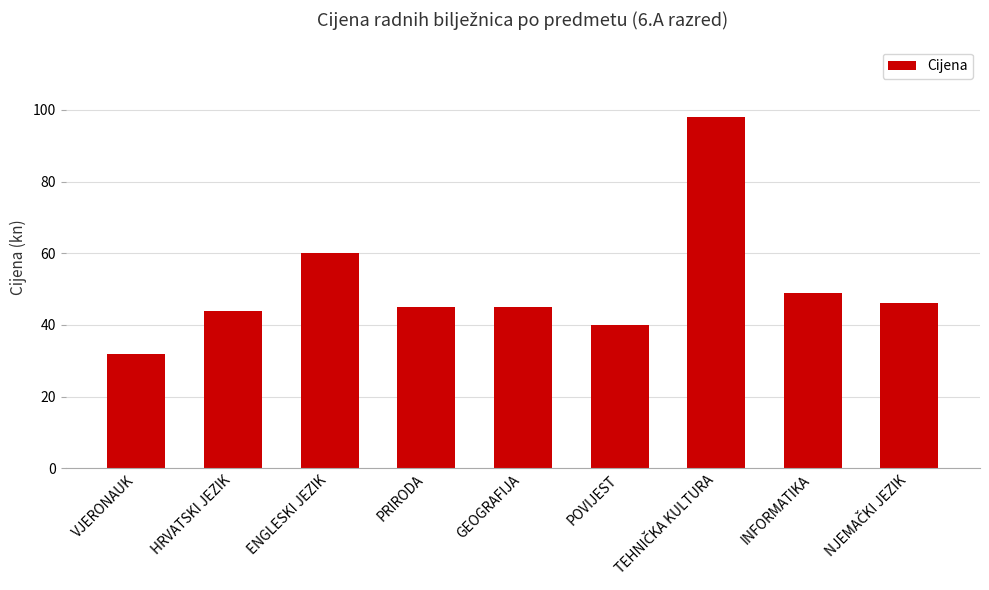

The chart shows a value of 21.6 at VJERONAUK. True or false?

False